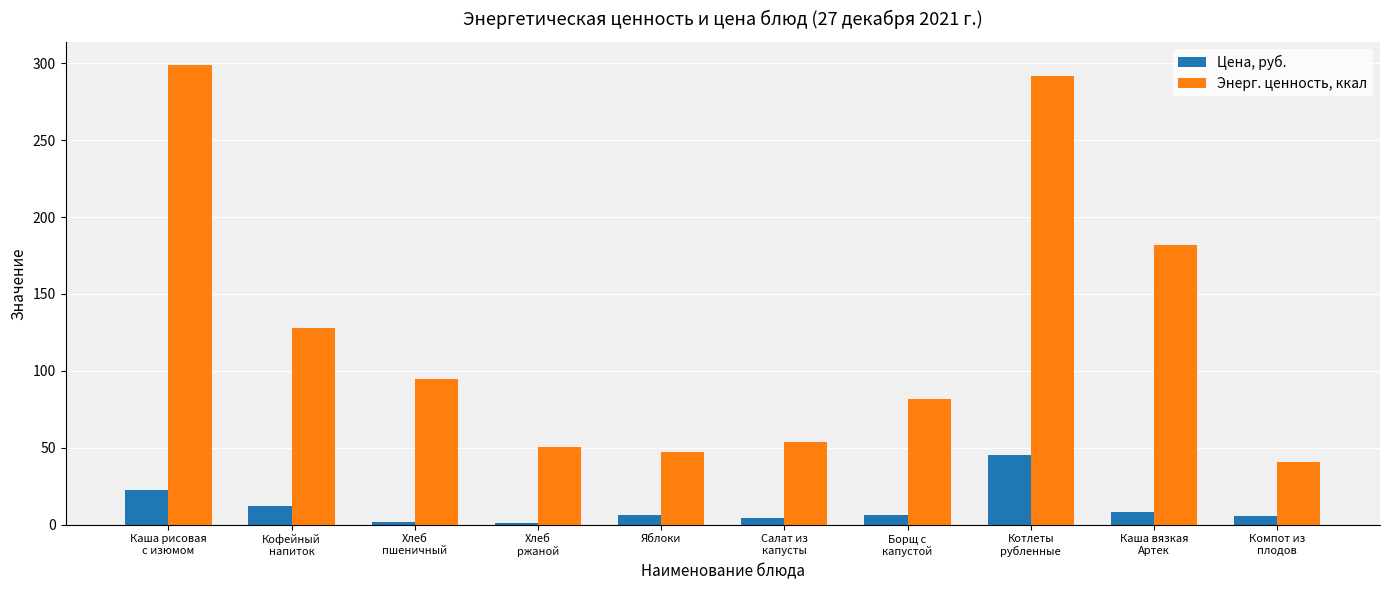

The value of Энерг. ценность, ккал at Борщ с
капустой is 118.9. True or false?

False